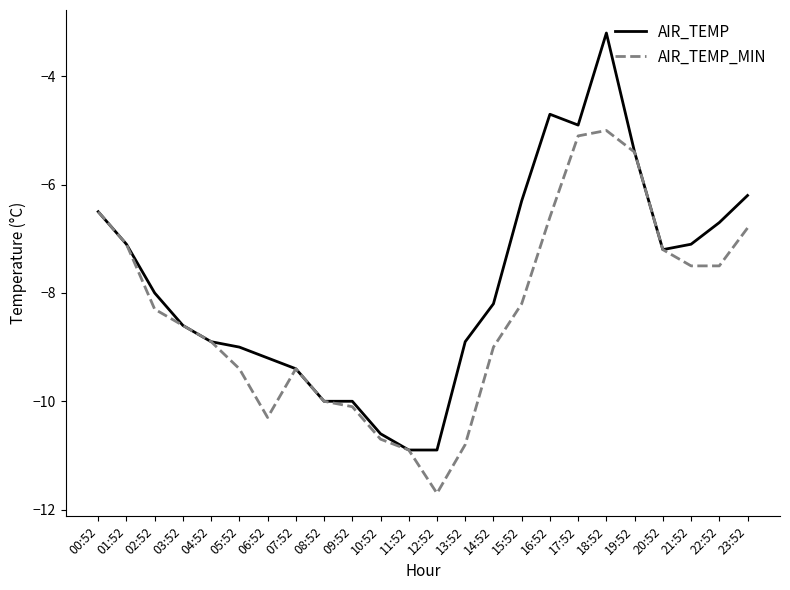

Read the AIR_TEMP value at 14:52.

-8.2